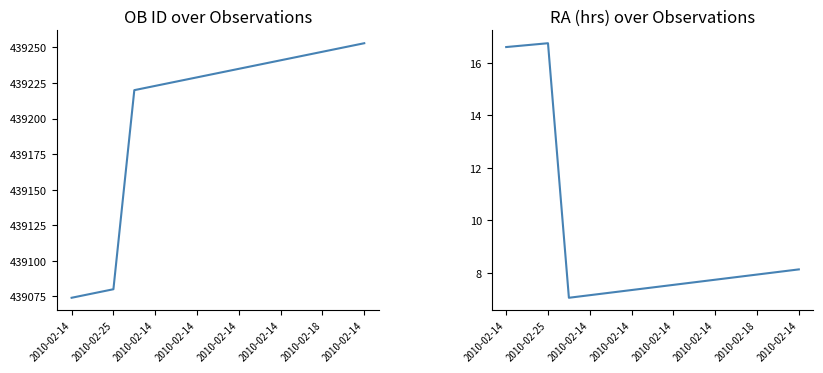

True or false: OB ID and RA (hrs) intersect in this chart.

False